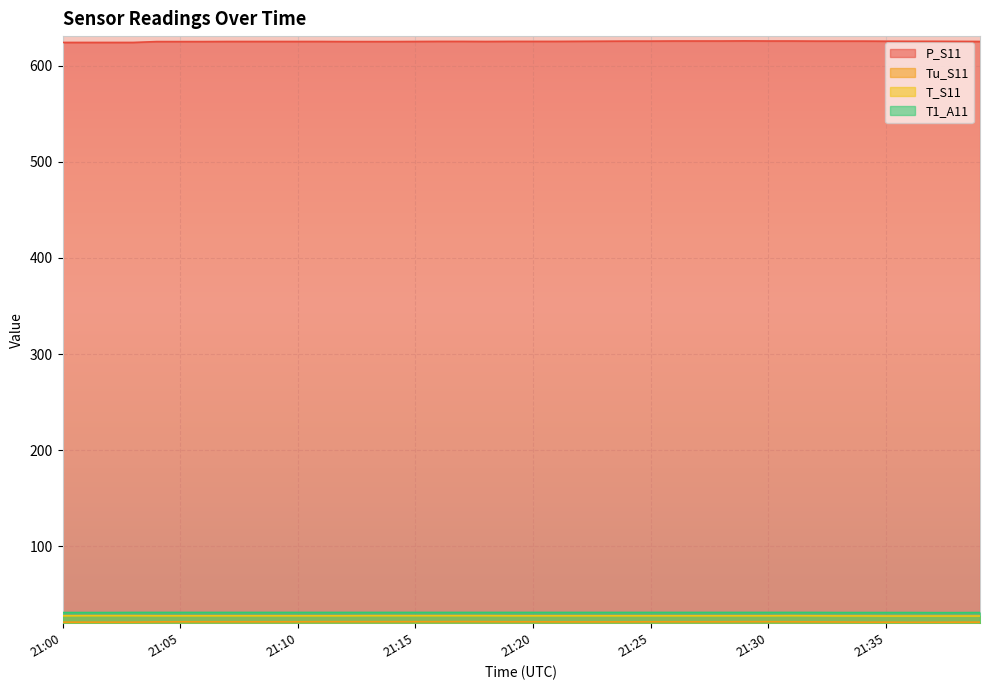

What is the average value of the T_S11 series?

27.8